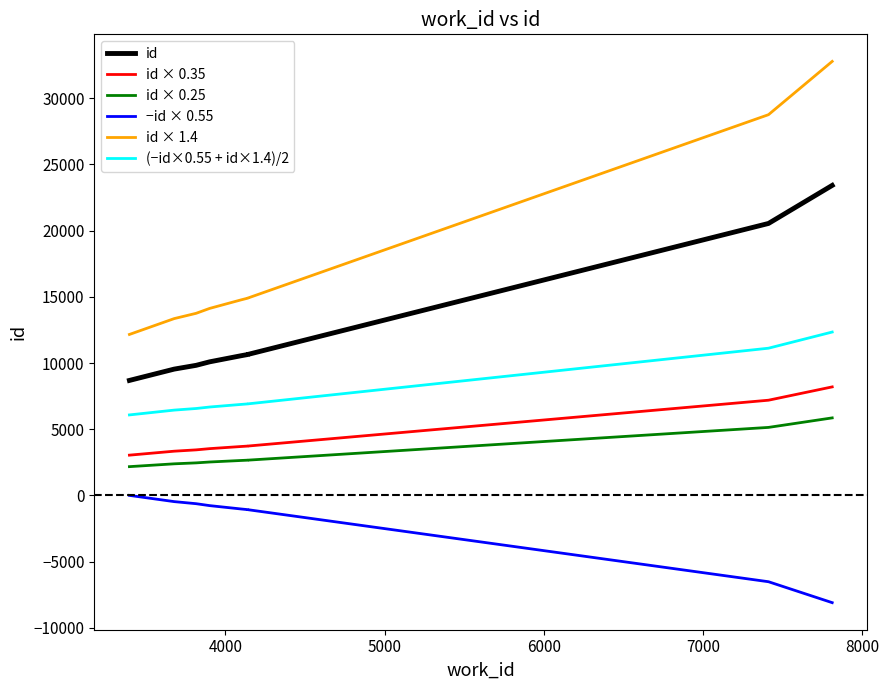

True or false: id × 0.25 and −id × 0.55 cross at least once.

False